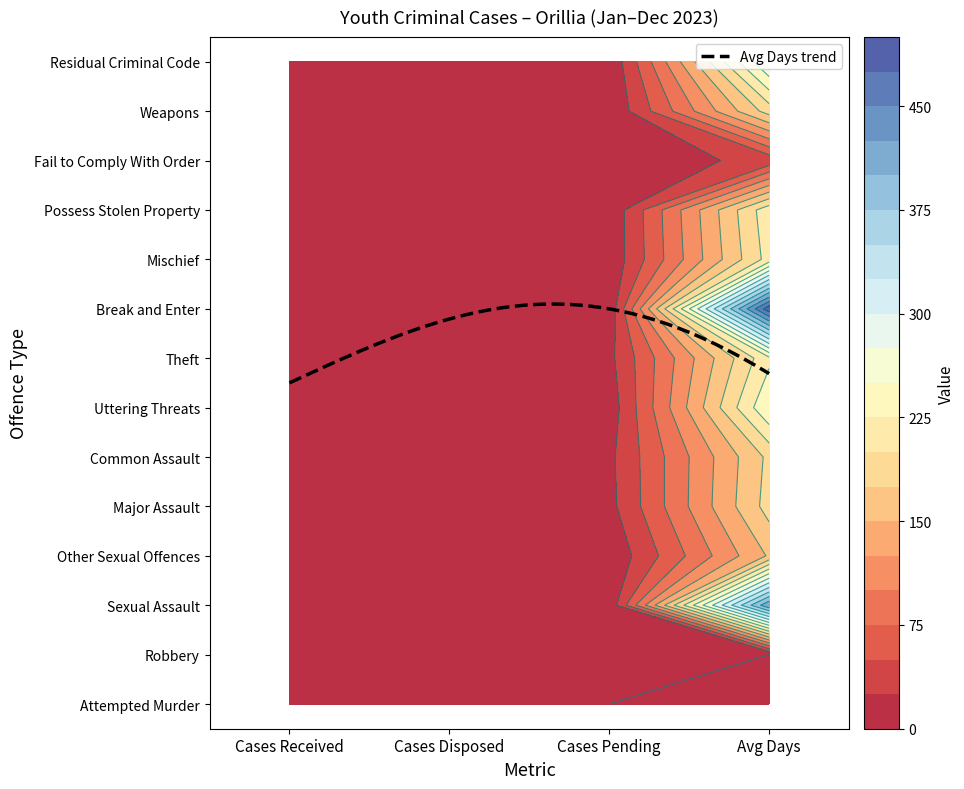

At which category does the chart reach its peak across all series?

Avg Days